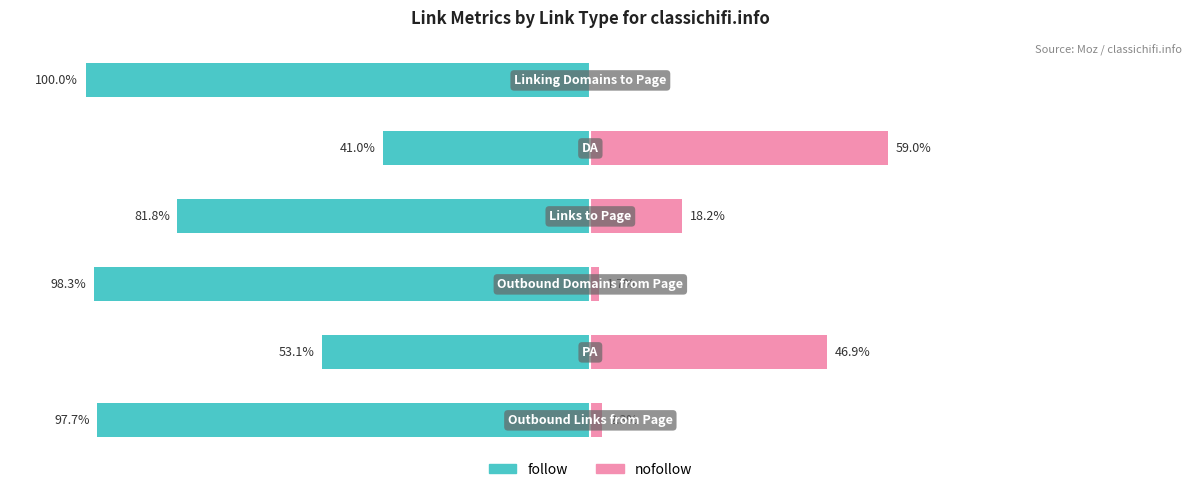

What is the minimum value shown in the chart?

-100.0